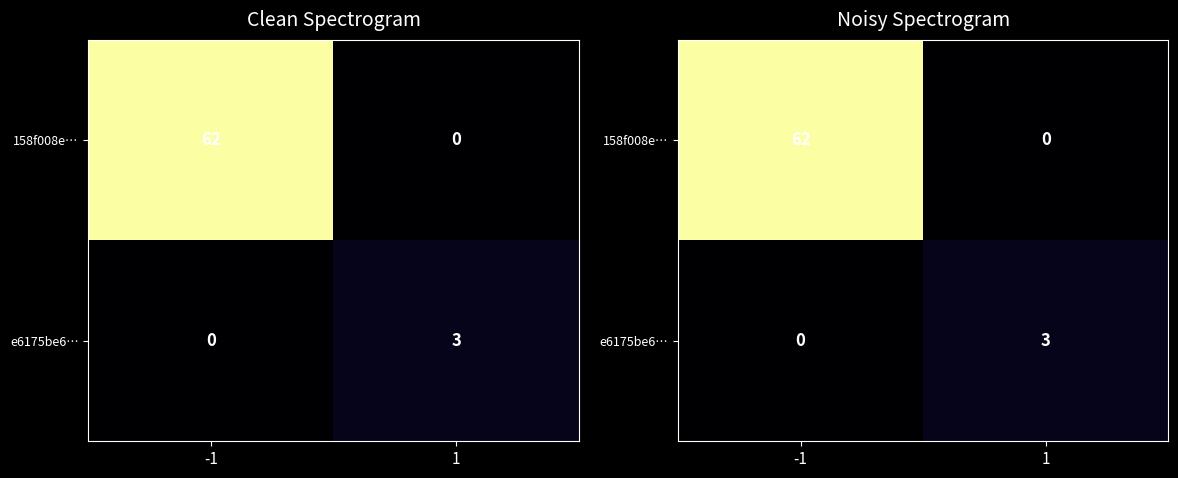

How many data points does each series have?

2